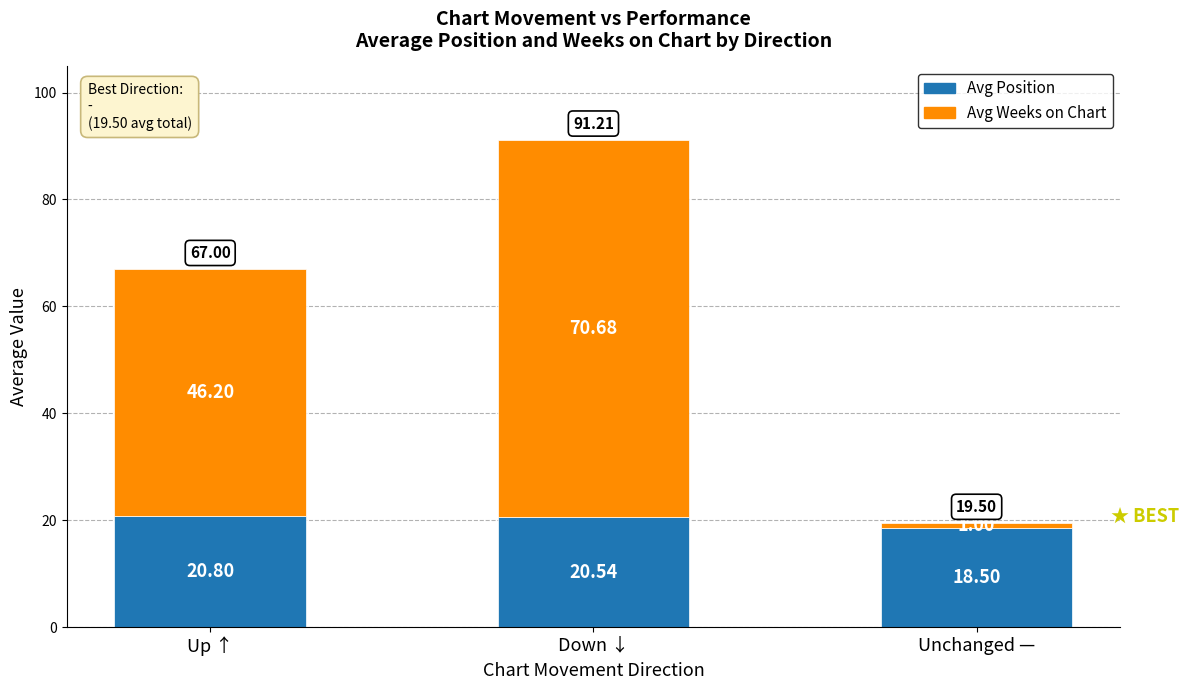

What is the total value across all series at Down ↓?

91.2